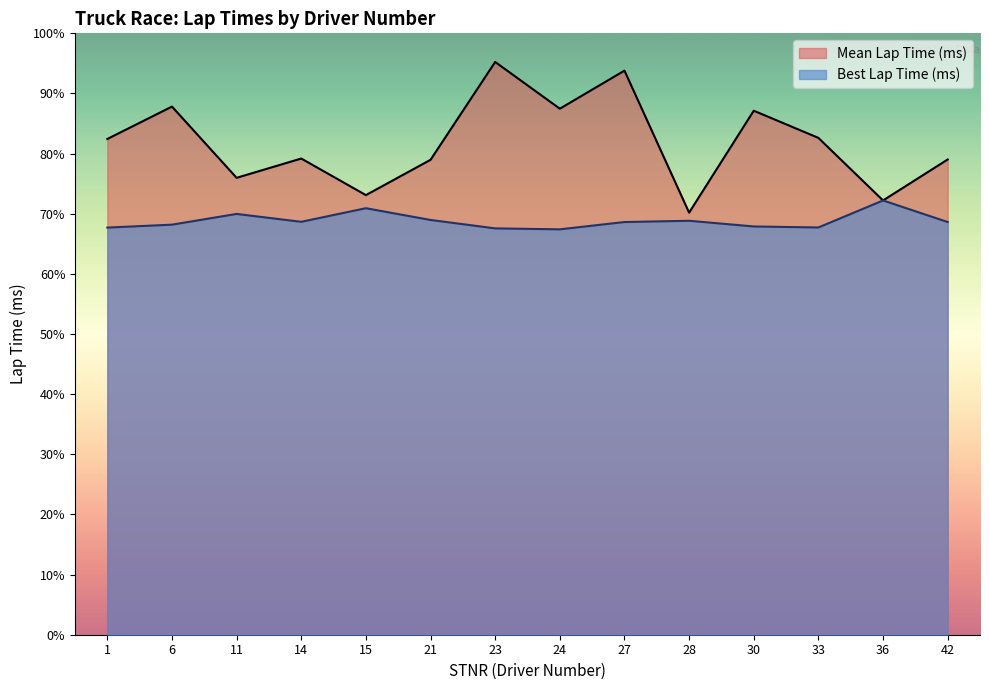

What is the value of the 6th point from the left?

120396